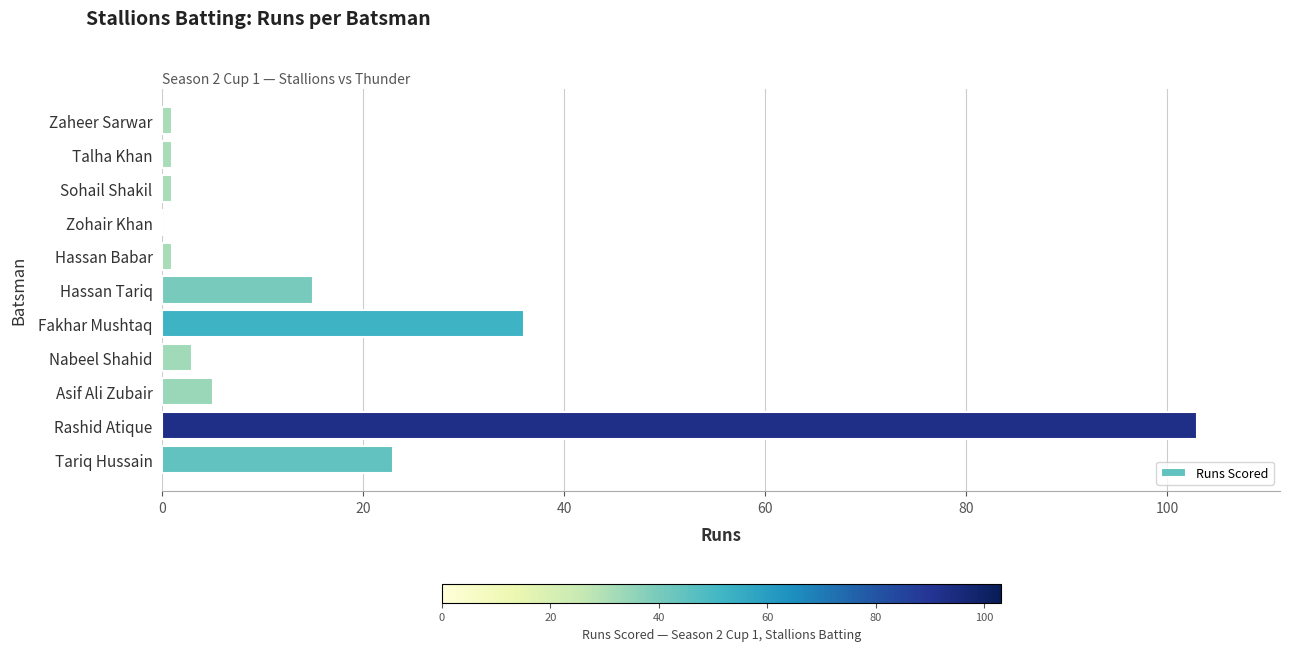

What is the maximum value shown in the chart?

103